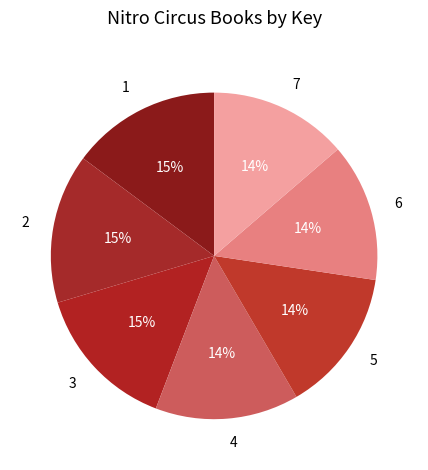

Does 2 account for over 50% of the chart?

No